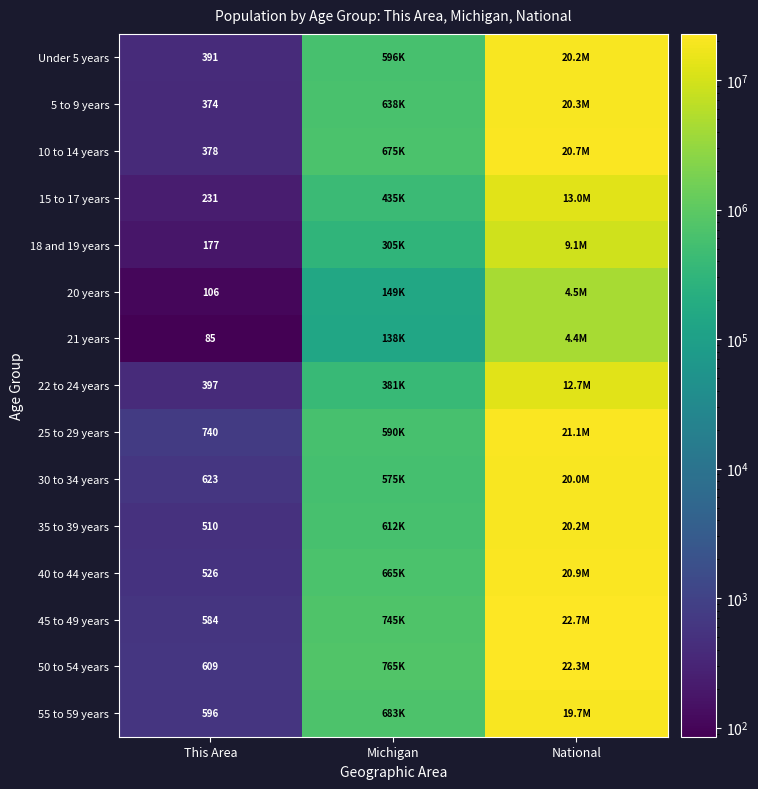

Is it true that 50 to 54 years equals 609 at This Area?

True